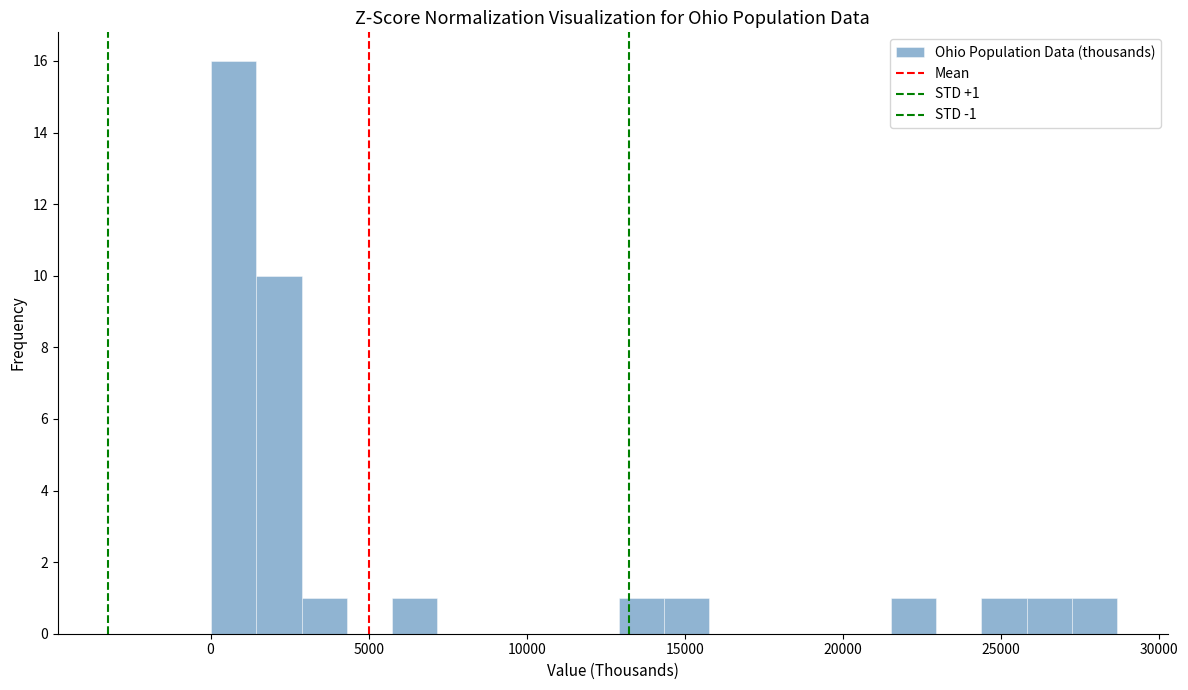

Around what value on the x-axis is the tallest bar? Give the approximate position of its centre, as read against the axis.

500